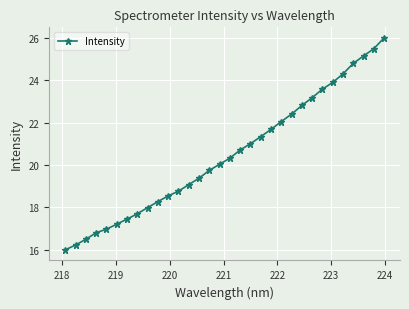

What is the value of the 18th point from the left?

20.7